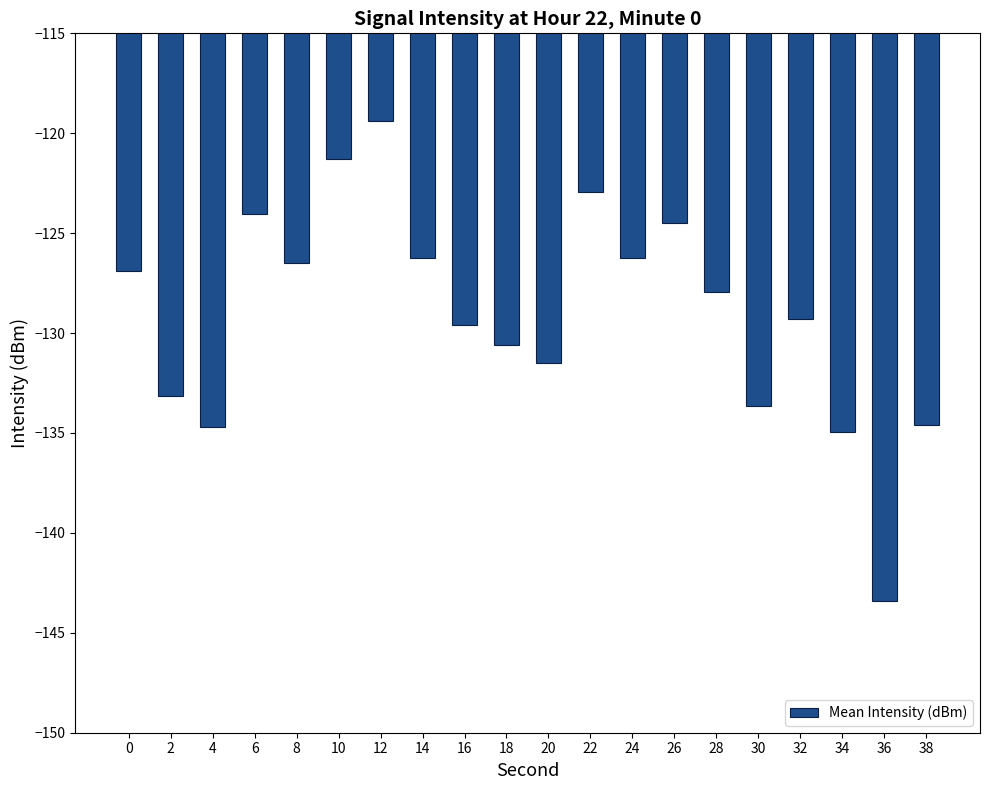

How many categories are shown in the chart?

20